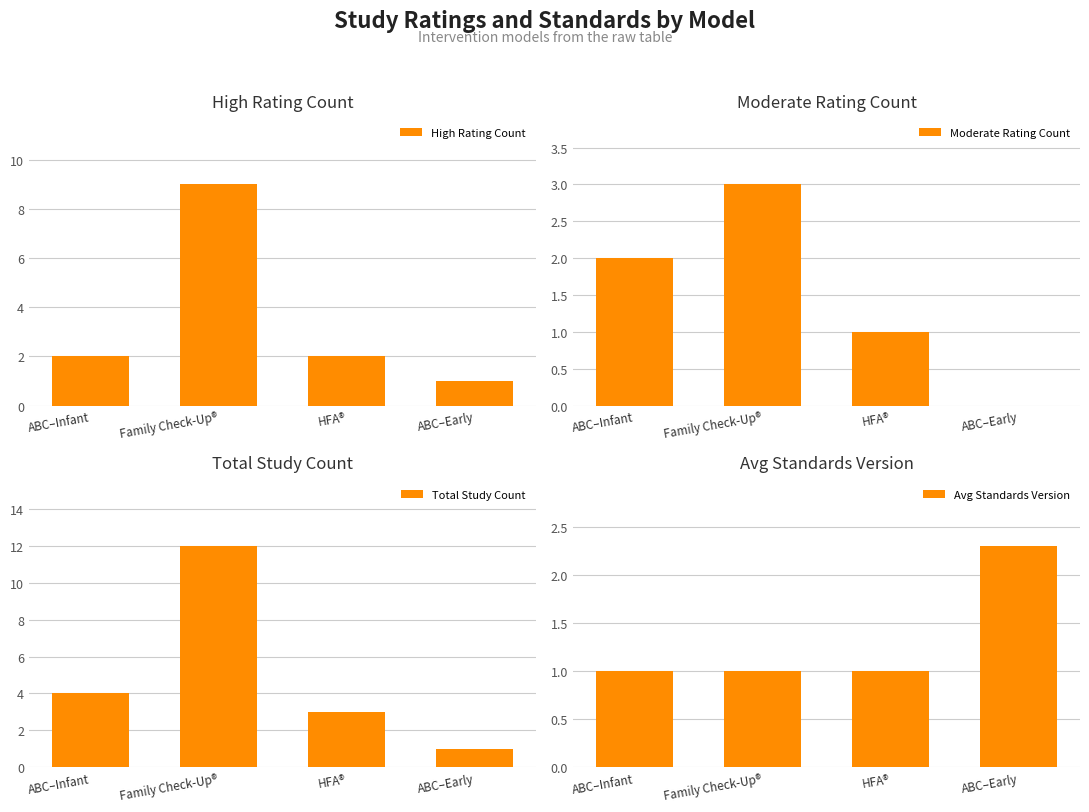

Is it true that Moderate Rating Count equals 3.0 at Family Check-Up®?

True